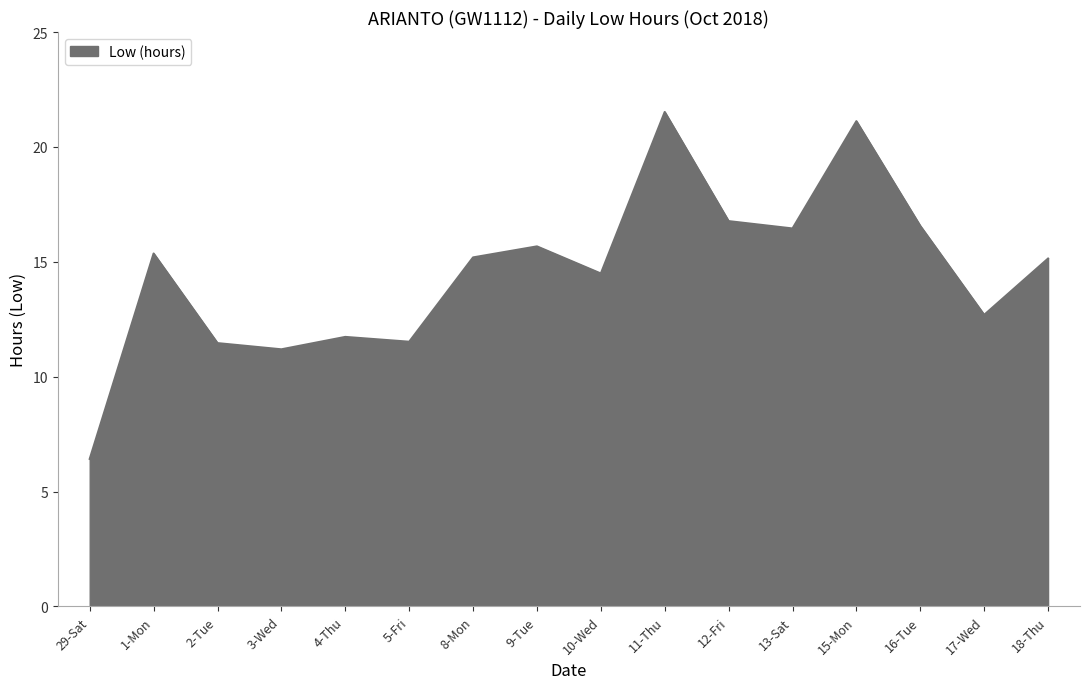

What is the difference between the maximum and minimum values?

15.1